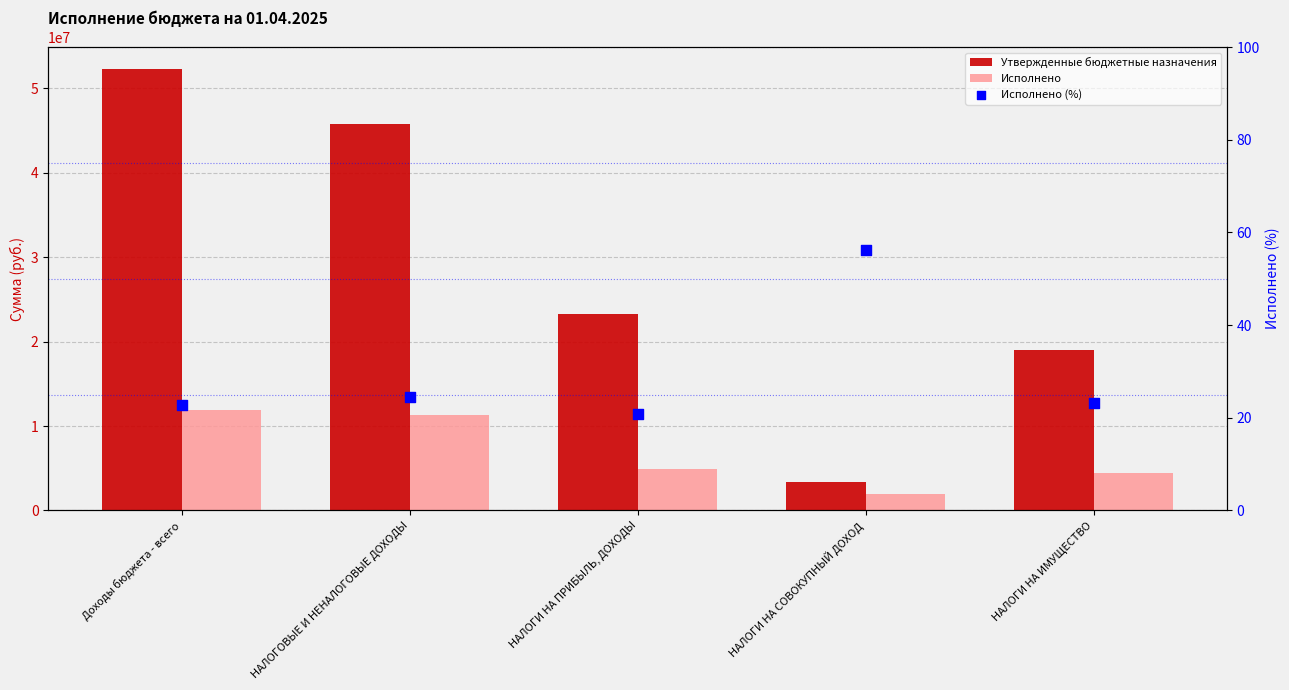

Which series has the largest total across all categories?

Утвержденные бюджетные назначения